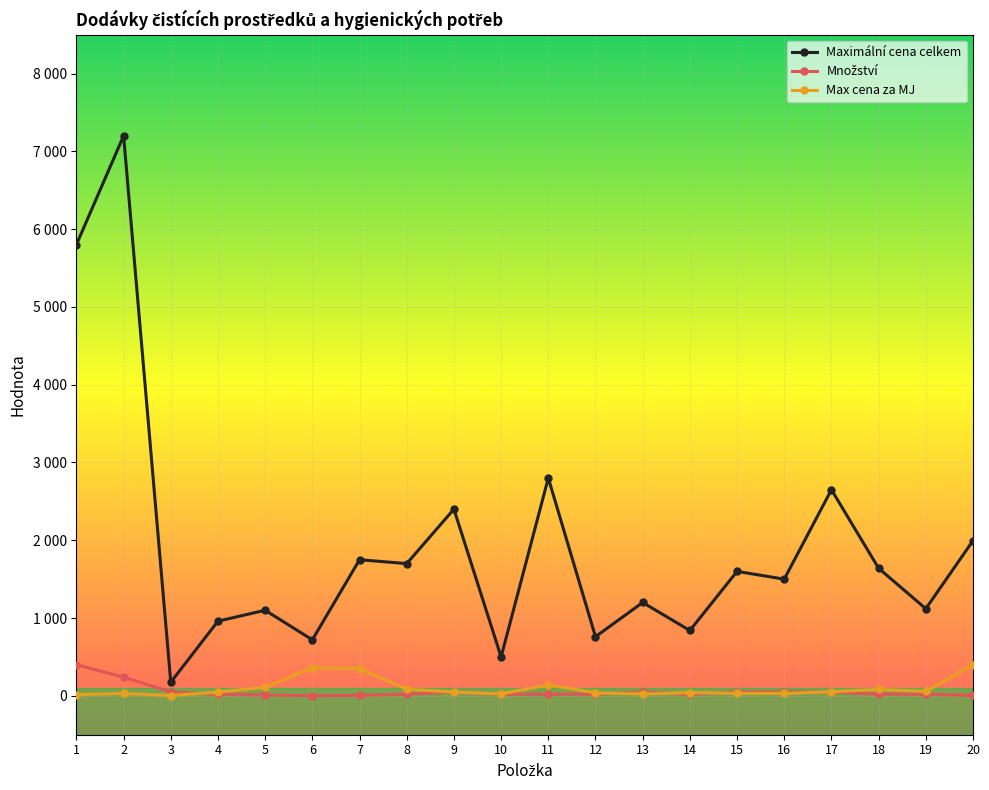

At which category does the chart reach its peak across all series?

2